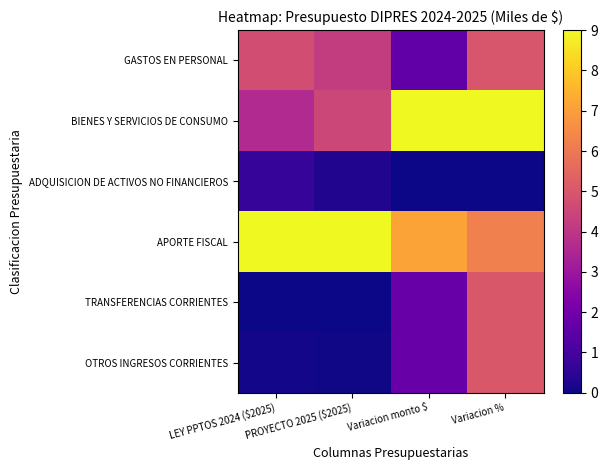

Which label corresponds to the largest value in the chart?

Variacion monto $